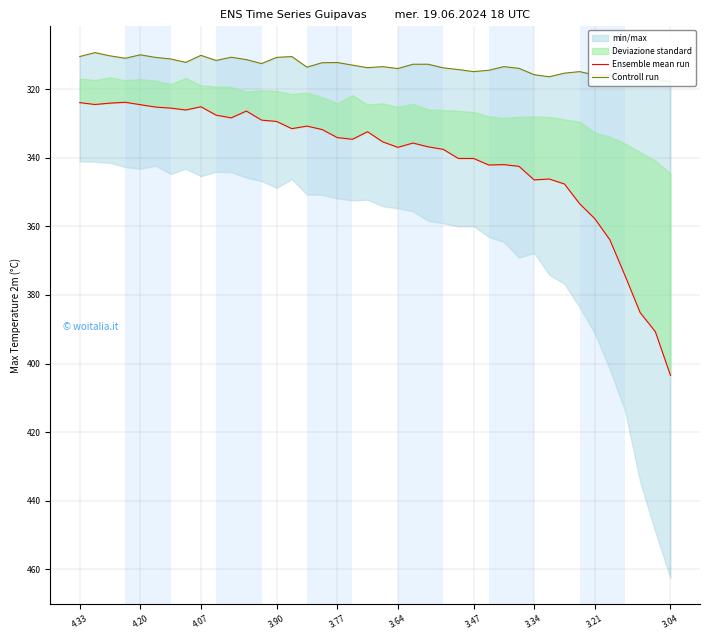

Which series has the widest spread of values?

Ensemble mean run